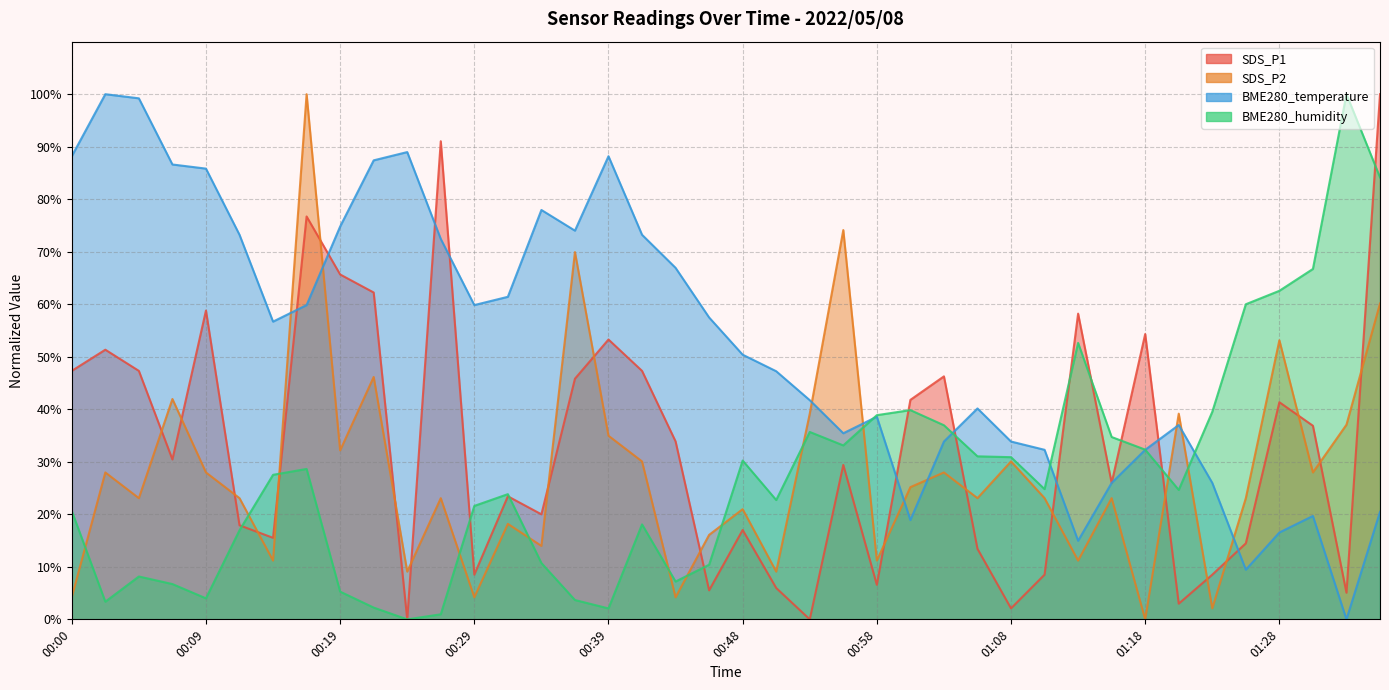

Is it true that SDS_P1 equals 145.0 at 01:35?

False